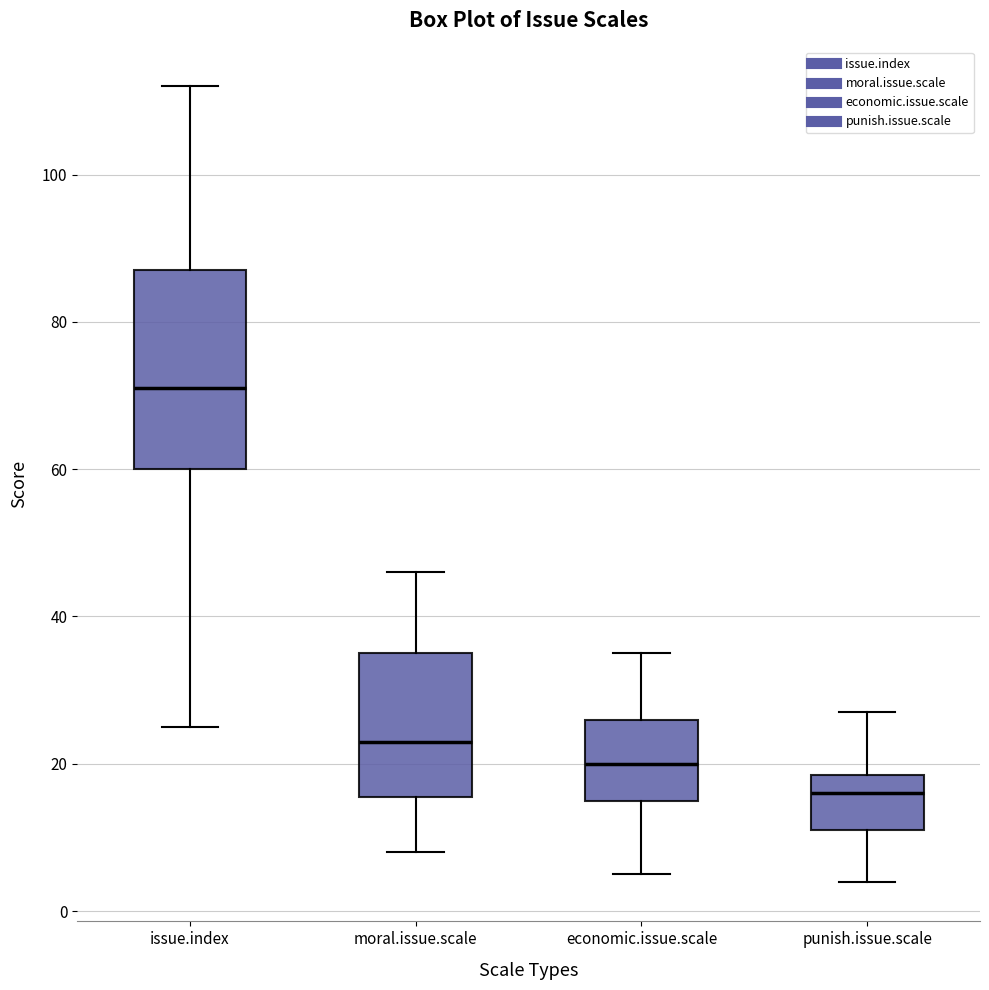

Reading left to right, transcribe this box plot: for each box, give where its median line is, the range the box spans, and where its two whiskers end, as read against the y-axis. The values are not printed on the chart, so give them approximately, as read against the axis.

issue.index: median 72, box 60 to 88, whiskers 26 to 112
moral.issue.scale: median 24, box 16 to 36, whiskers 8 to 46
economic.issue.scale: median 20, box 16 to 26, whiskers 6 to 36
punish.issue.scale: median 16, box 12 to 18, whiskers 4 to 28